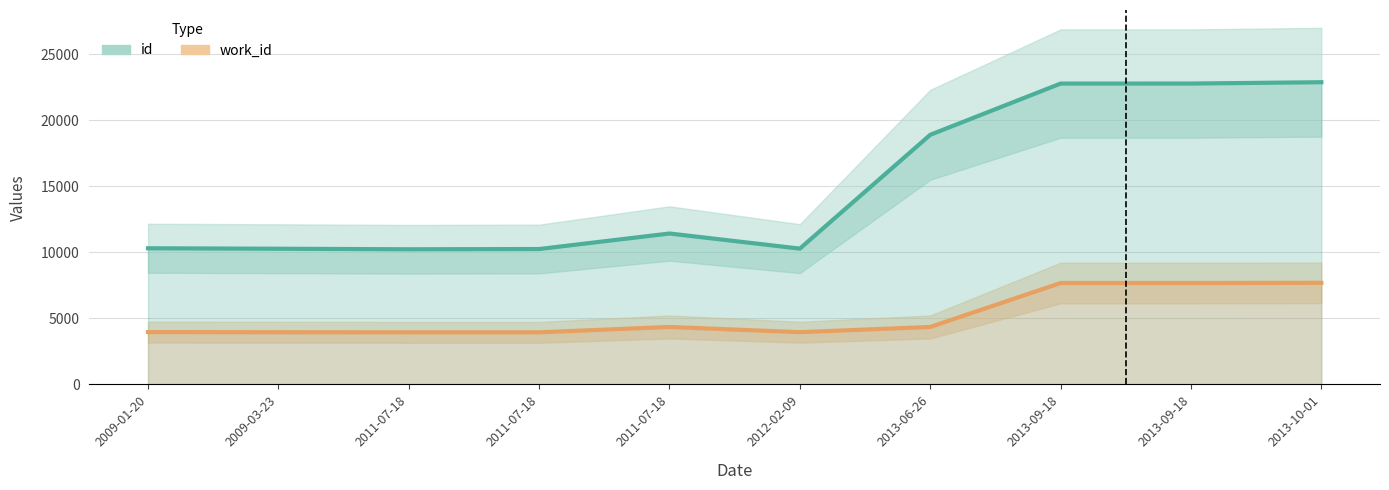

List the series in order of their overall mean, highest first.

id, work_id